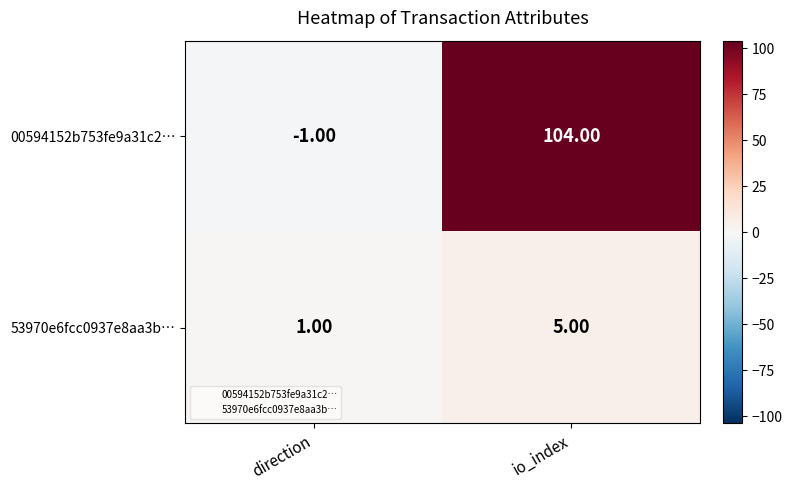

Where is 00594152b753fe9a31c2… nearest to the value 51?

direction